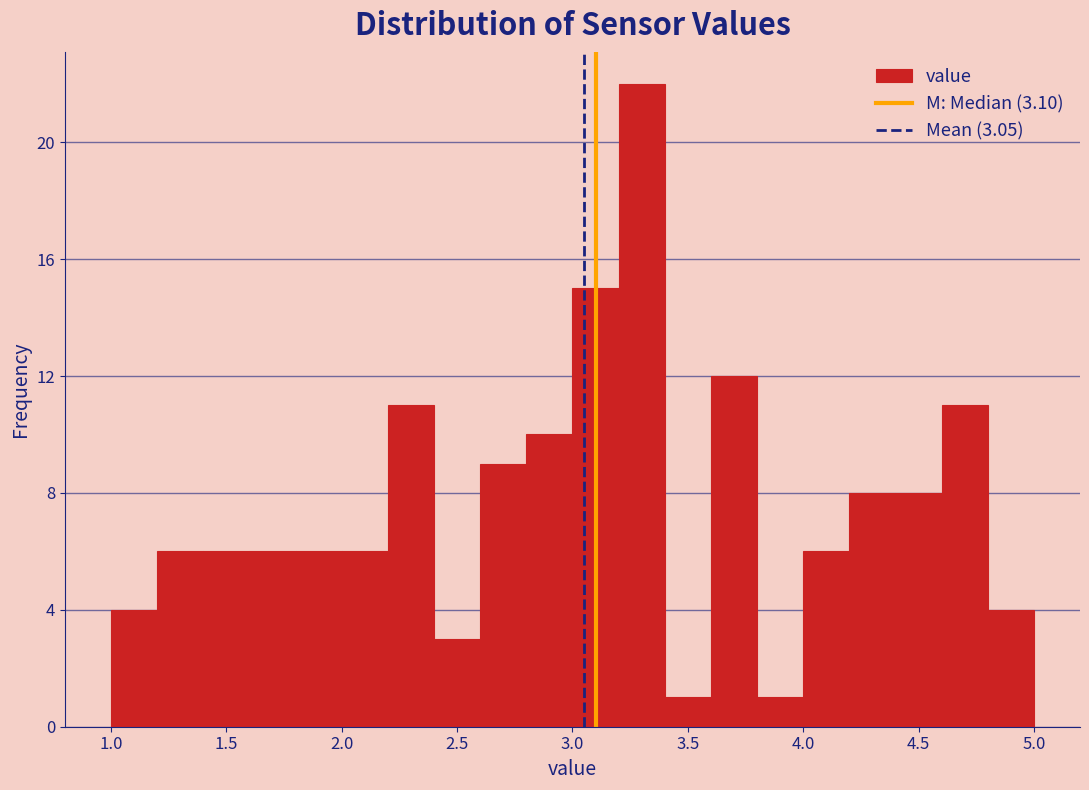

Which range on the x-axis has the tallest bar?

3.2 to 3.4